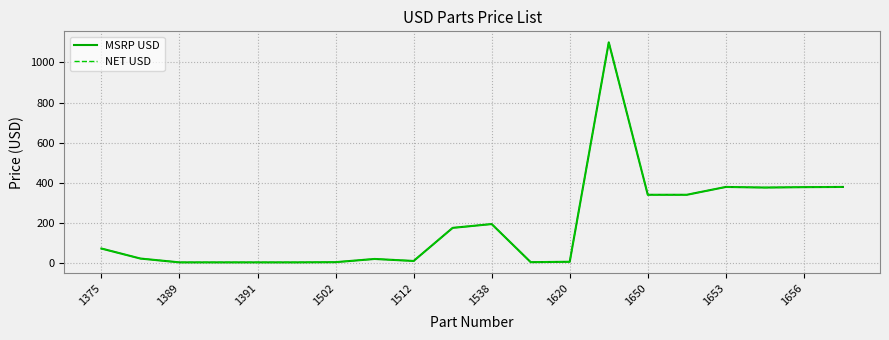

Does the chart display data point markers on the line(s)?

No